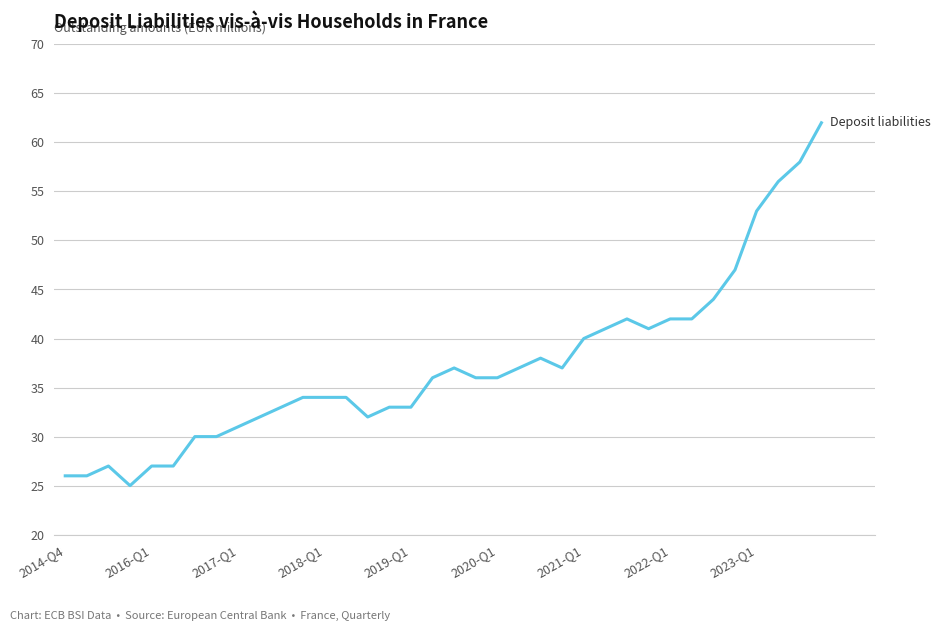

What is the maximum value shown in the chart?

62